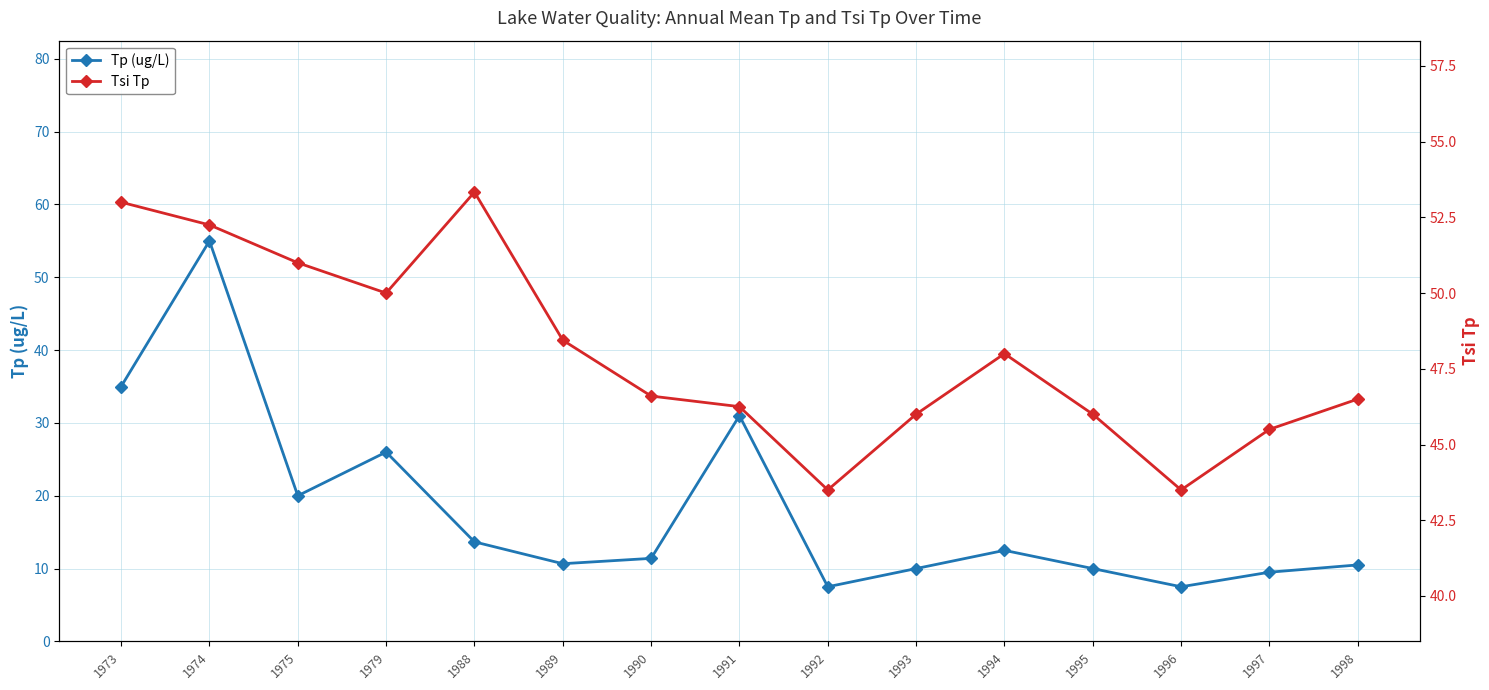

What is the difference between the highest and lowest values at 1979?

24.0